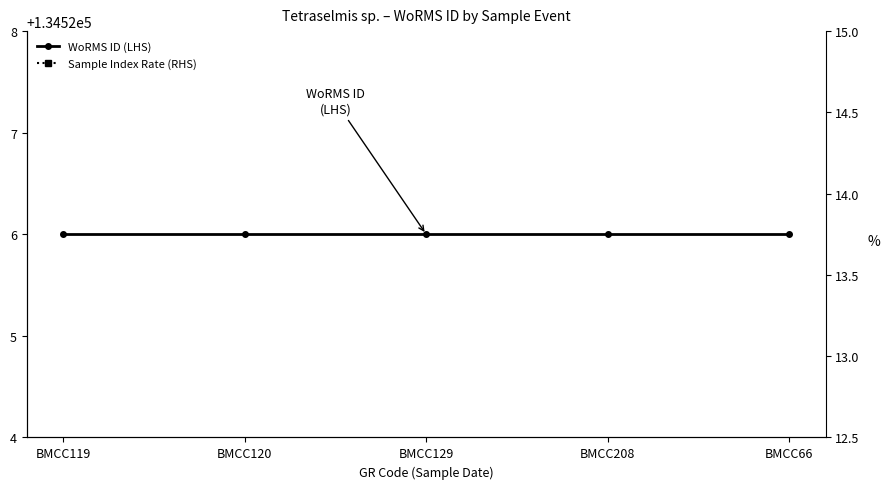

Which series has the widest spread of values?

Sample Index Rate (RHS)